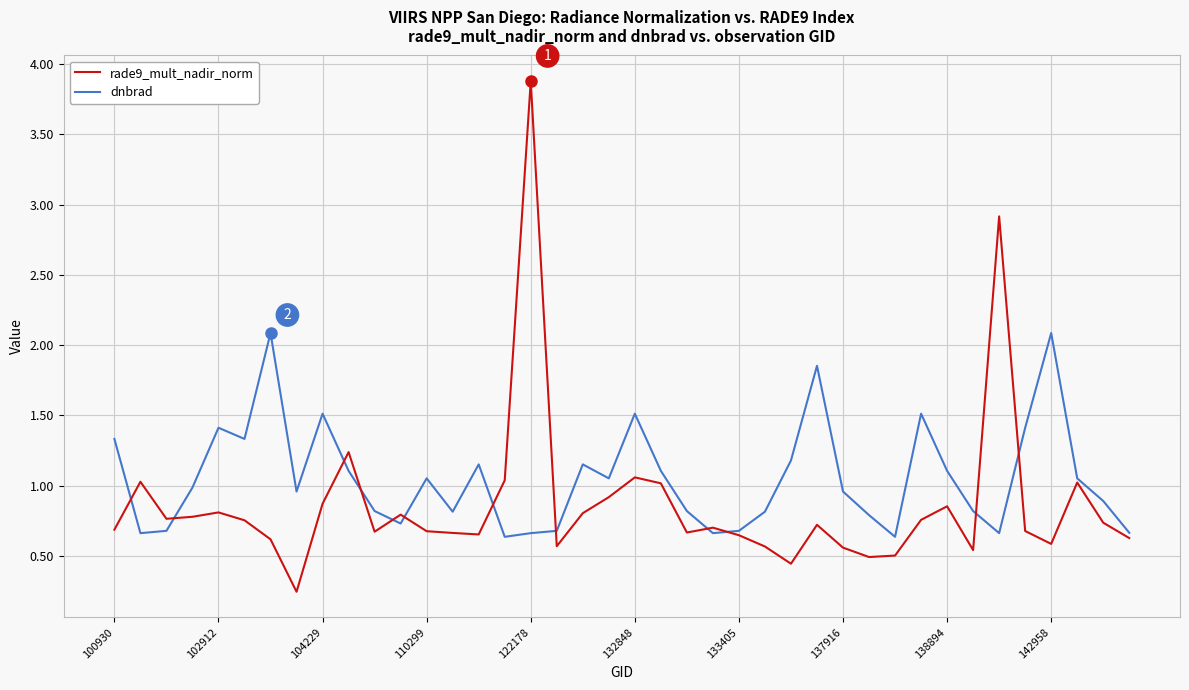

What is the greatest value displayed?

3.9